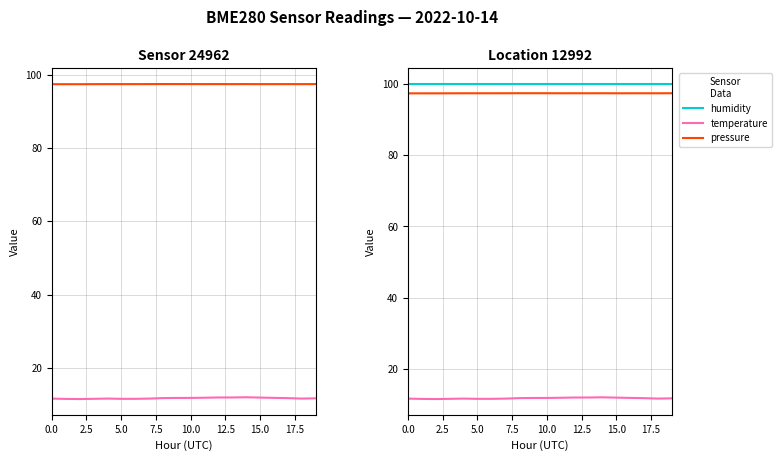

At how many categories does at least one series exceed 24?

20